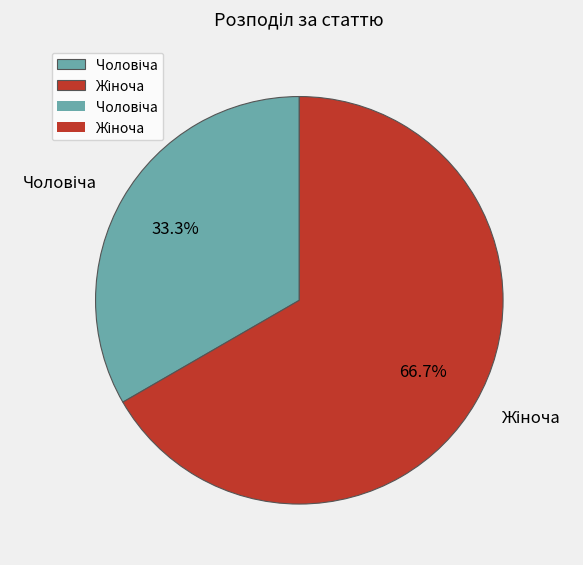

Does any single category account for the majority?

Yes